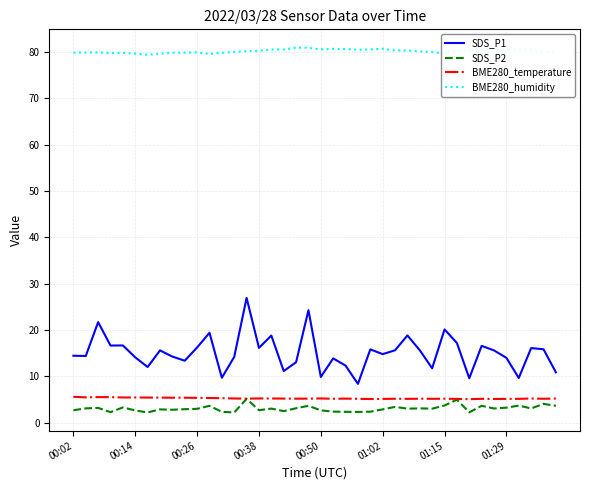

True or false: BME280_humidity and BME280_temperature cross at least once.

False